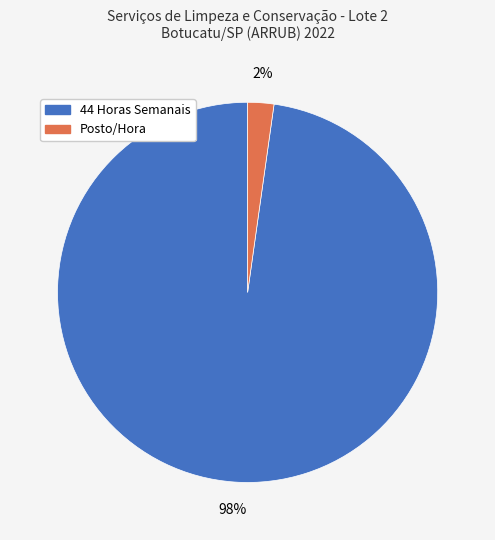

What percentage is the 44 Horas Semanais slice, to the nearest percent?

98%